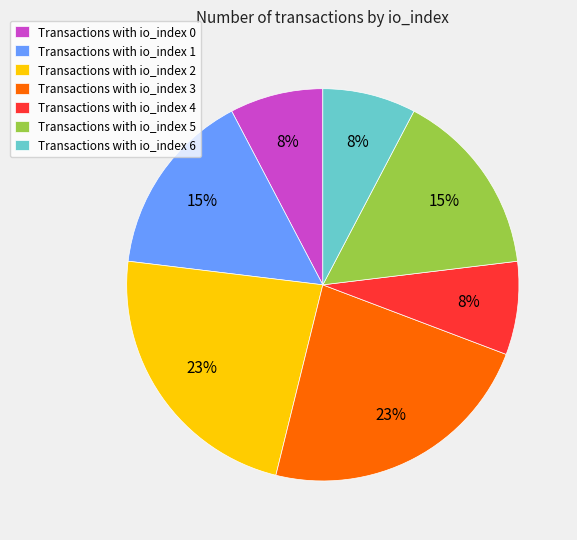

Is it true that Transactions with io_index 2 is 13% of the pie?

False